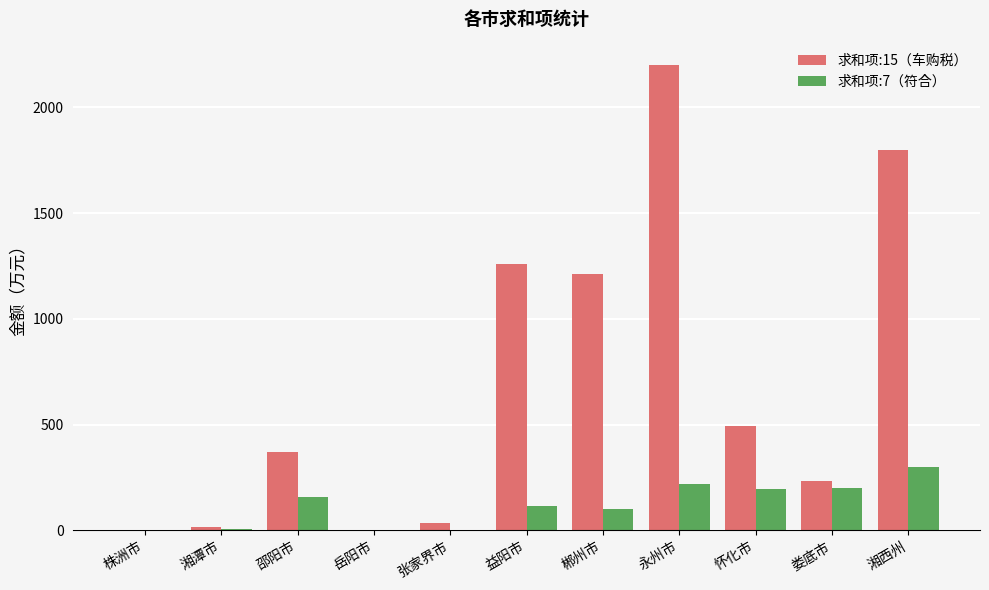

At which category is the sum across all series the highest?

永州市